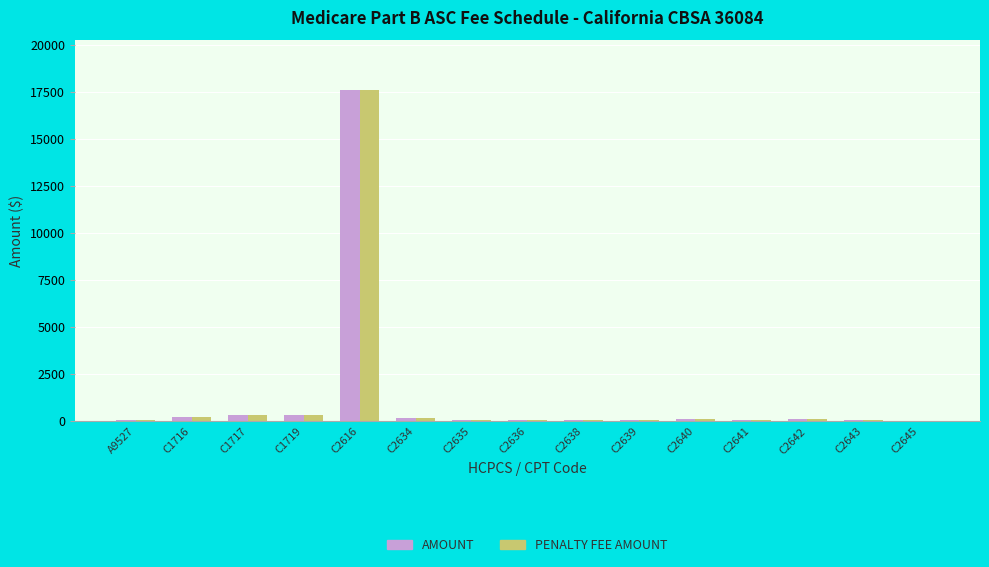

At which category is the sum across all series the highest?

C2616